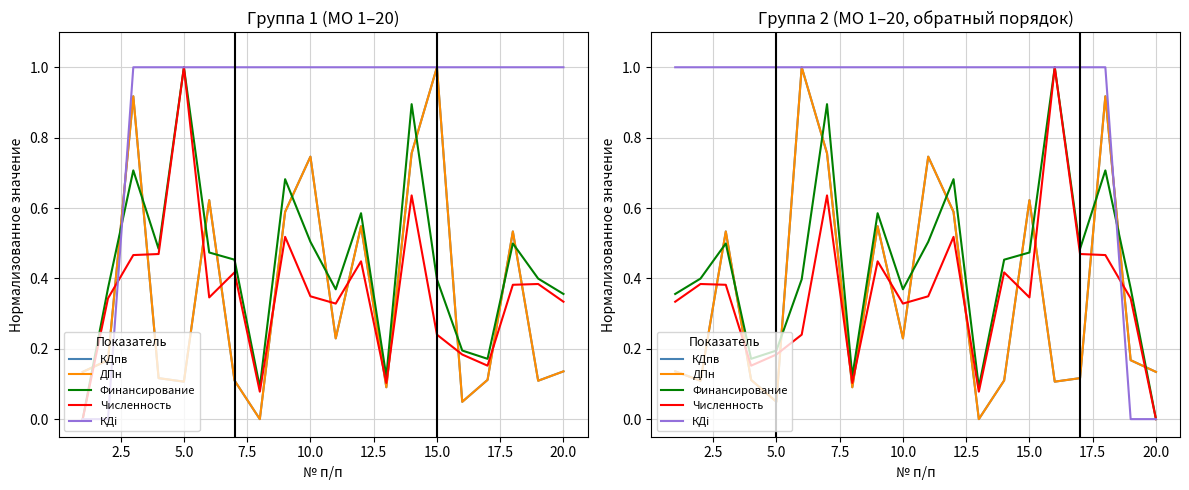

Is the value of КДi at 17.5 greater than the value of Численность at 13?

Yes